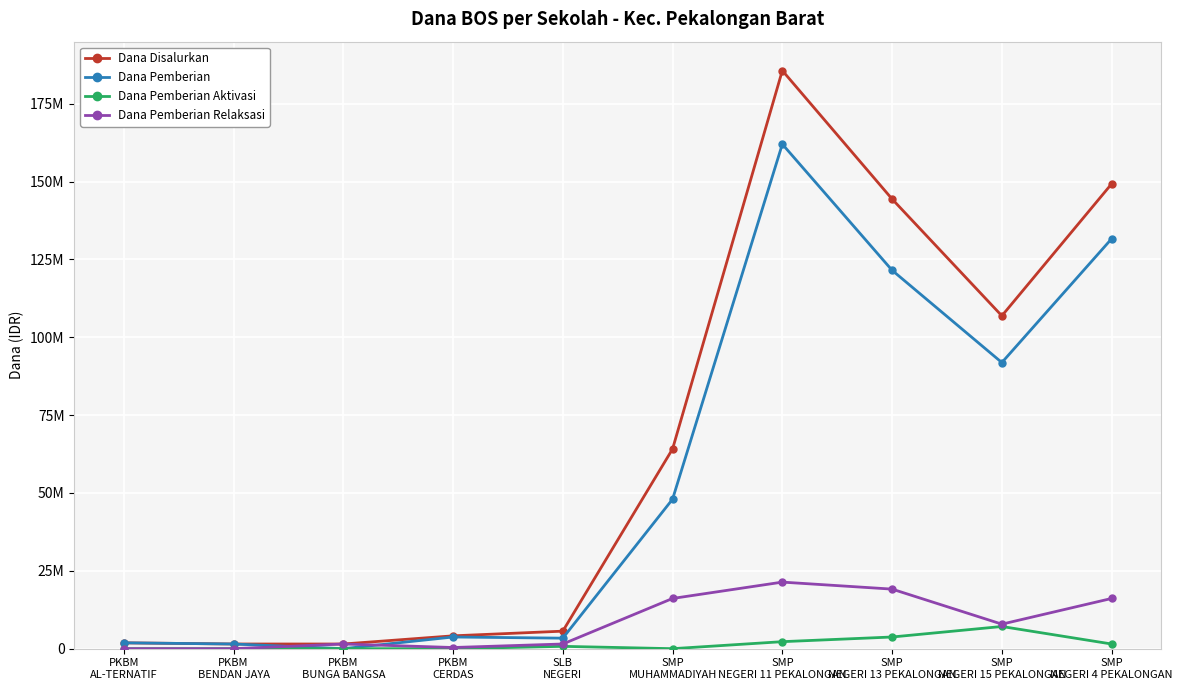

True or false: Dana Disalurkan has a value of 1875000 at PKBM
AL-TERNATIF.

True